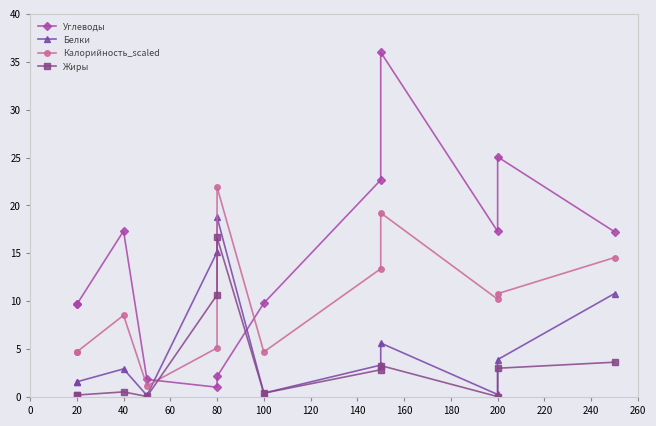

The Белки series shows 1.4 at 200. True or false?

False